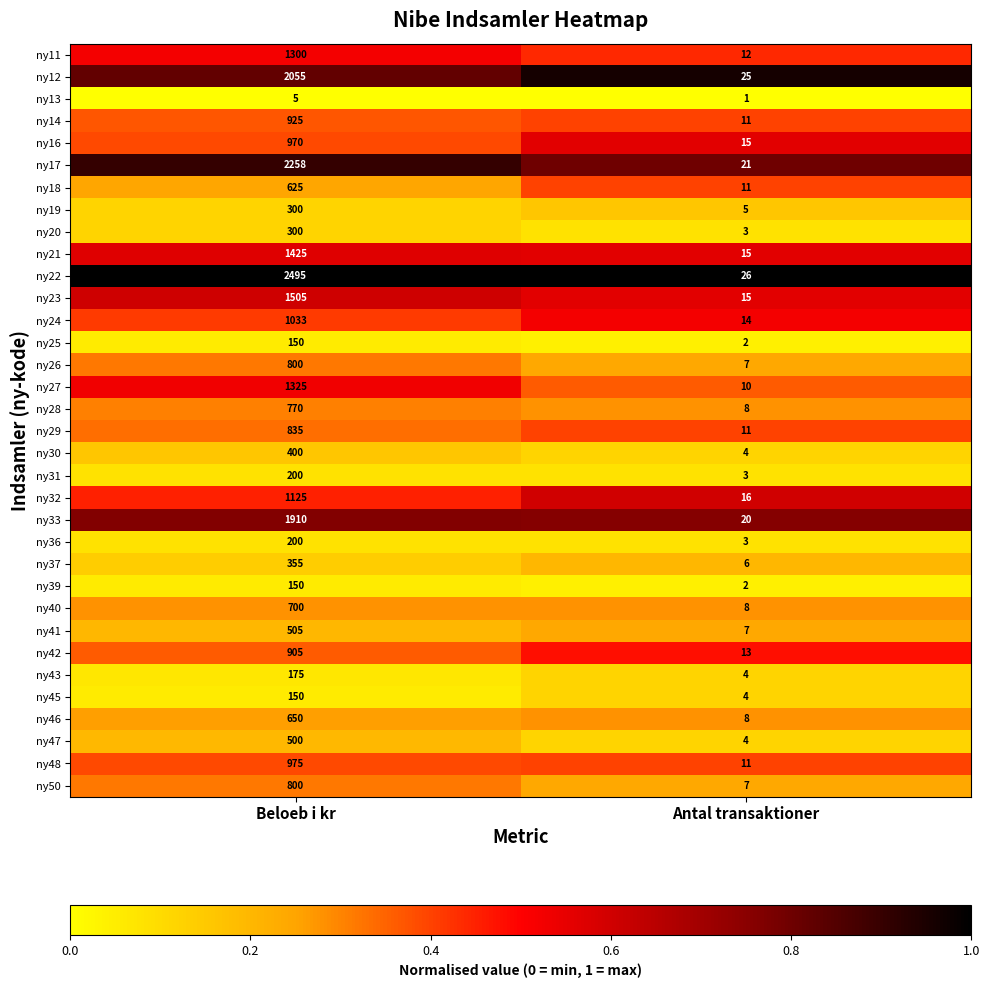

List the labels in order of ny26 value, largest first.

Beloeb i kr, Antal transaktioner